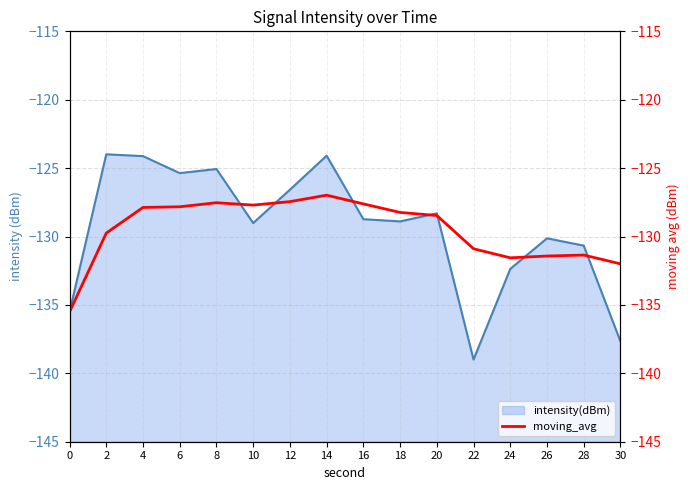

True or false: intensity(dBm) has a value of -198.4 at 30.

False